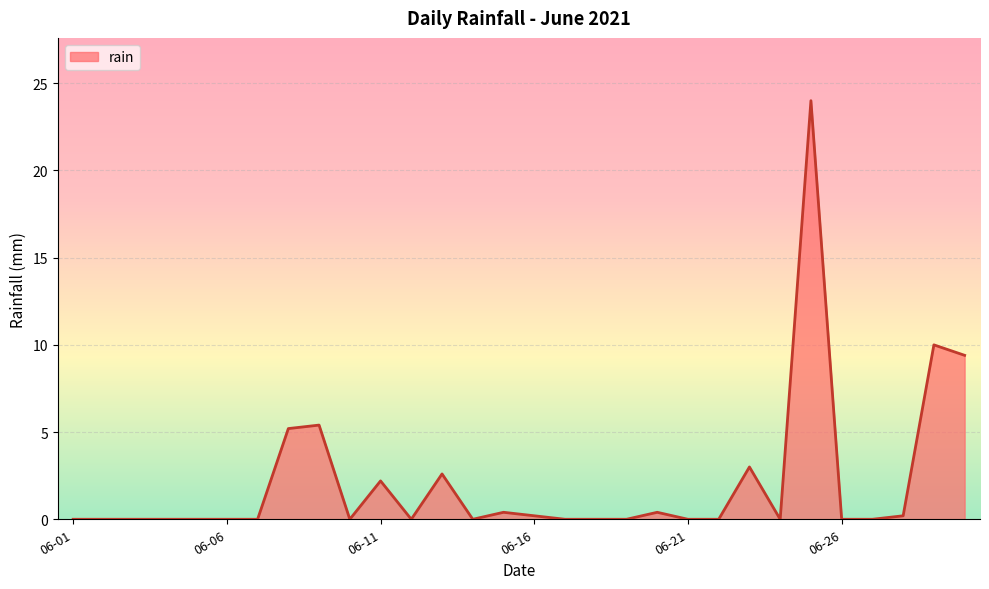

What is the difference between the maximum and minimum values?

24.0